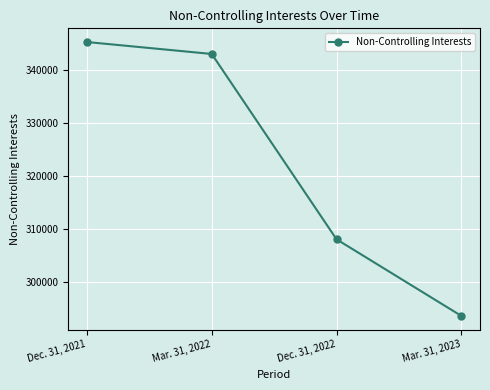

Does the chart have visible grid lines?

Yes